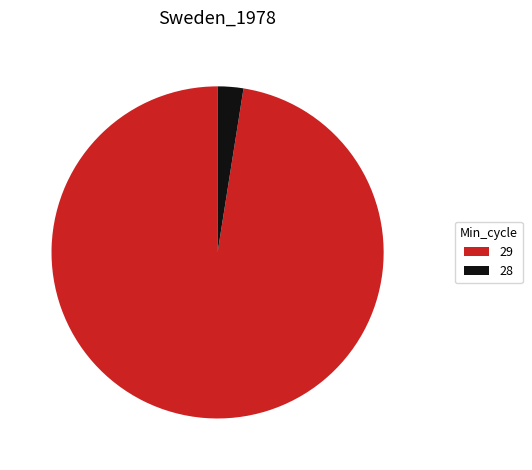

Is the sum of 29 and 28 greater than half?

Yes